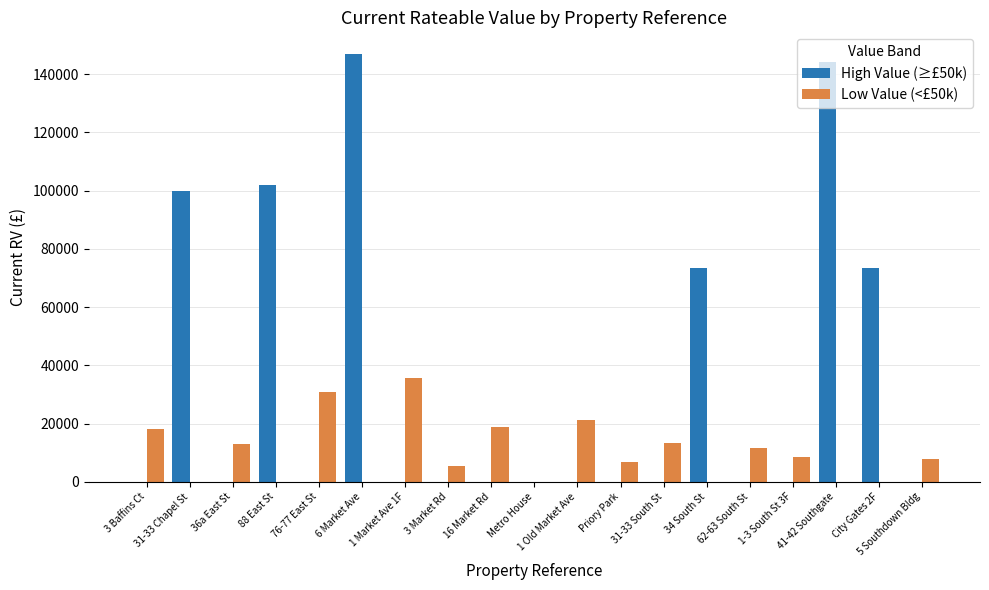

Which series has the largest total across all categories?

High Value (≥£50k)